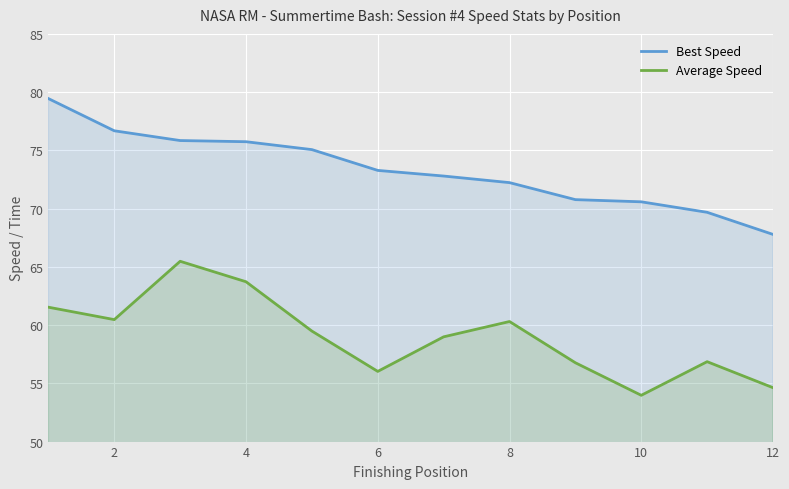

Which series changed the most between 6 and 10?

Best Speed